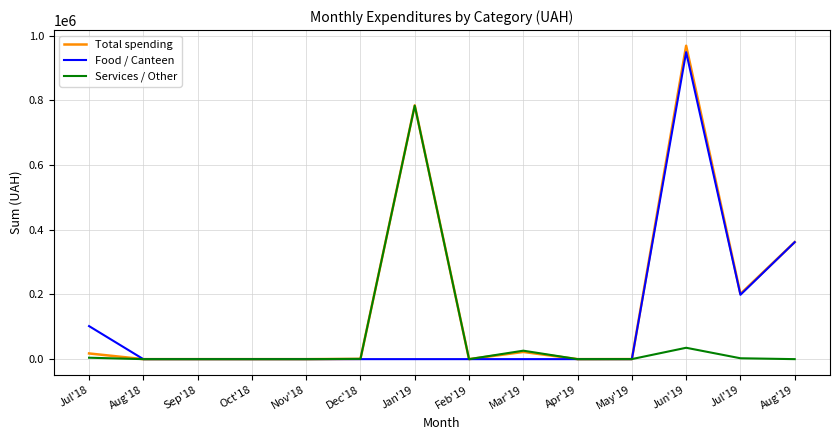

At which category is the sum across all series the highest?

Jun'19